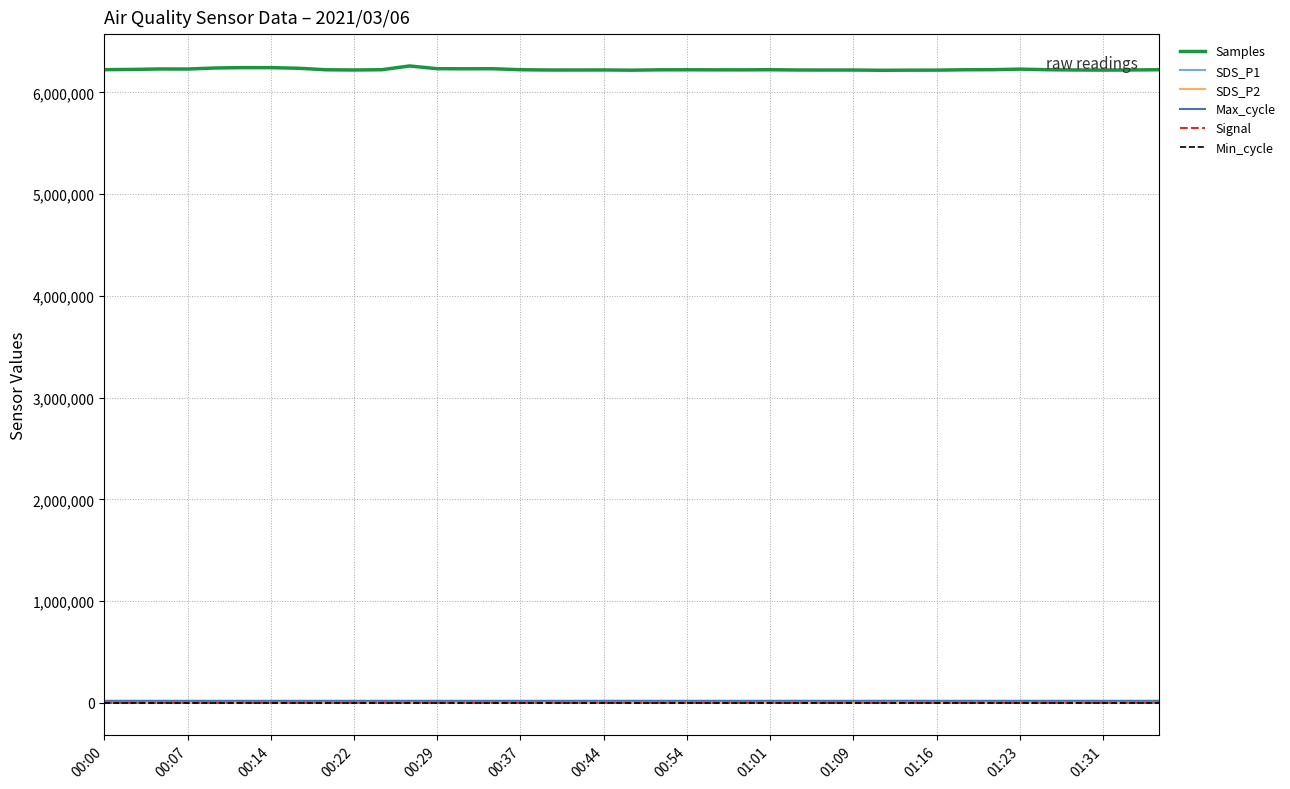

True or false: Signal and Samples cross at least once.

False